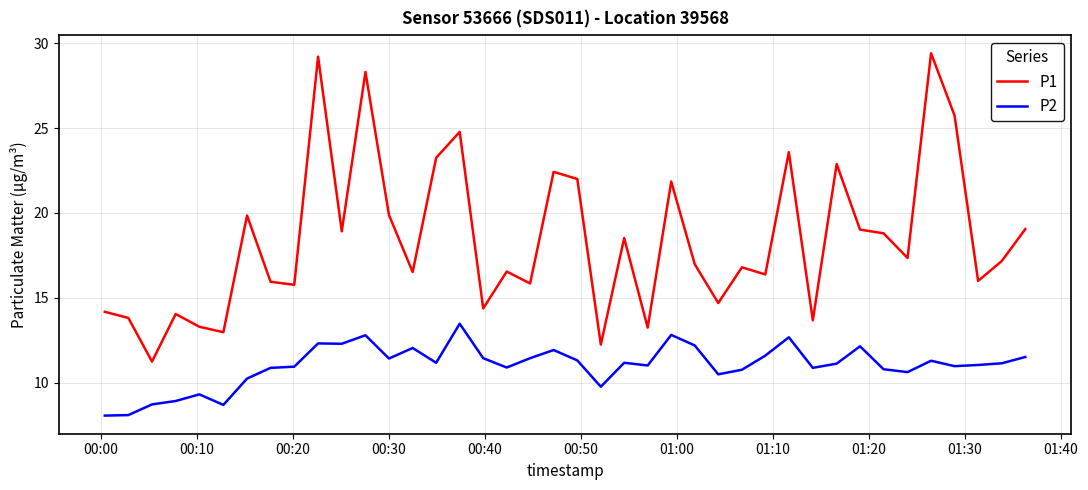

Which series has the largest range (max minus min)?

P1